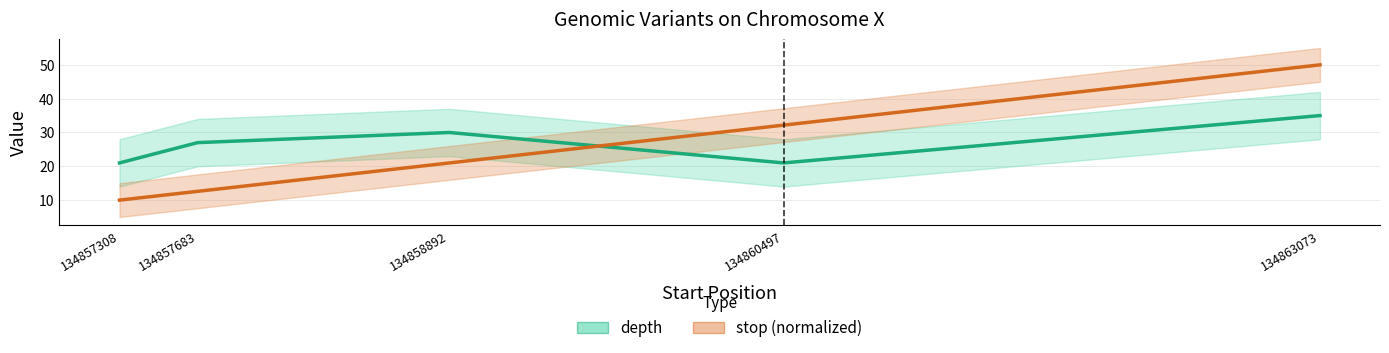

Where do stop (normalized) and depth first cross each other?

134858892 and 134860497